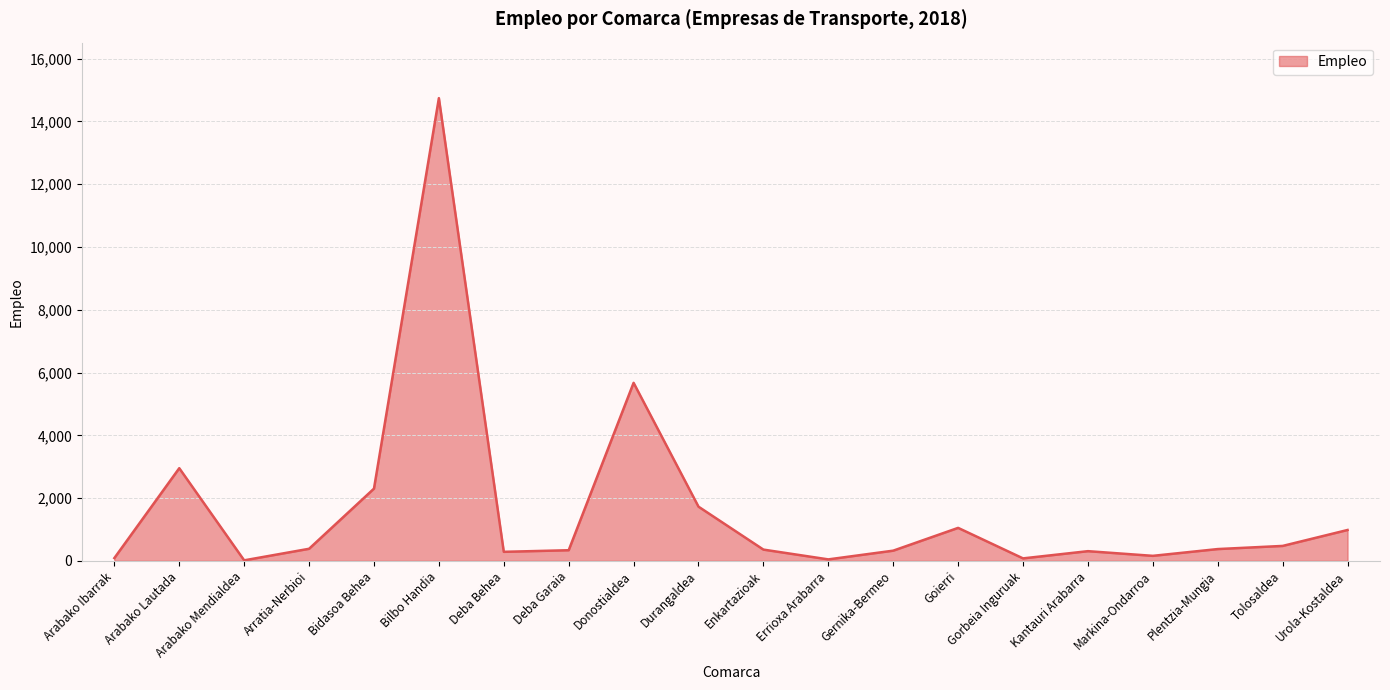

What is the maximum value shown in the chart?

14744